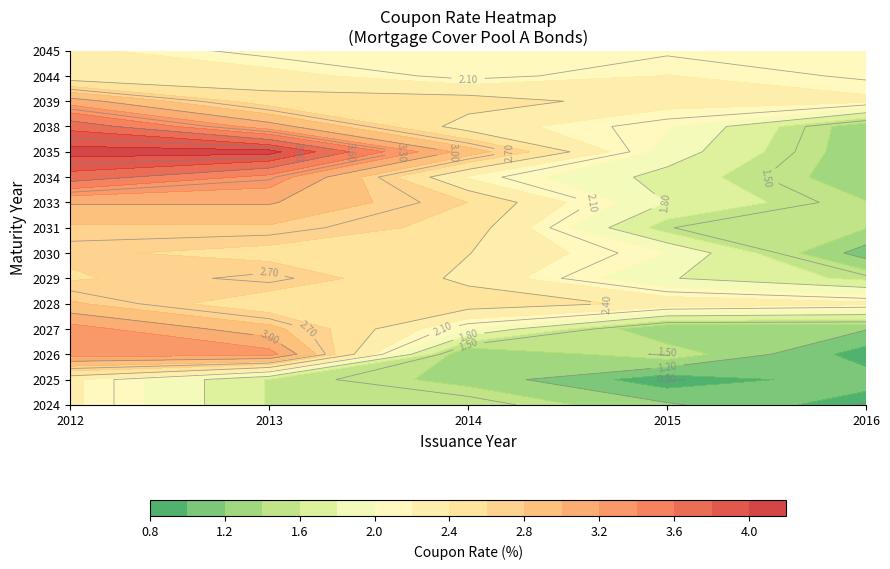

Reading left to right, what are all the values shown in this chart?

4.1	3.3	4.1	2.8	2.5	2.5	3.1	3.0	2.5	2.5	2.6	1.8	2.5	2.6	2.4	2.1	1.4	2.1	2.0	2.3	2.0	2.0	1.0	1.0	0.8	2.2	2.0	2.0	1.5	1.3	1.3	1.4	1.4	1.4	0.8	0.7	1.1	1.3